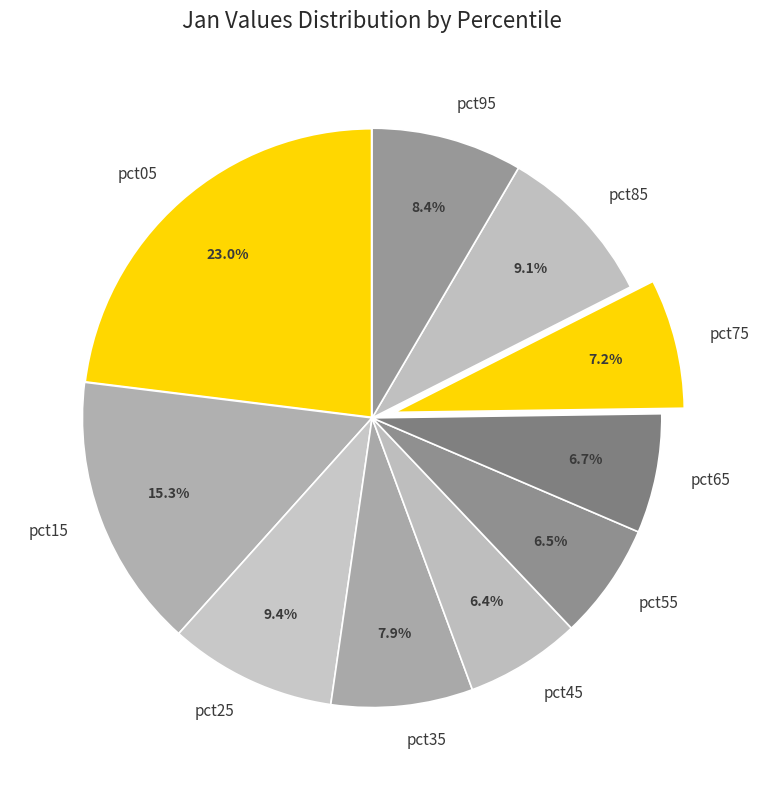

How many segments does this pie chart have?

10